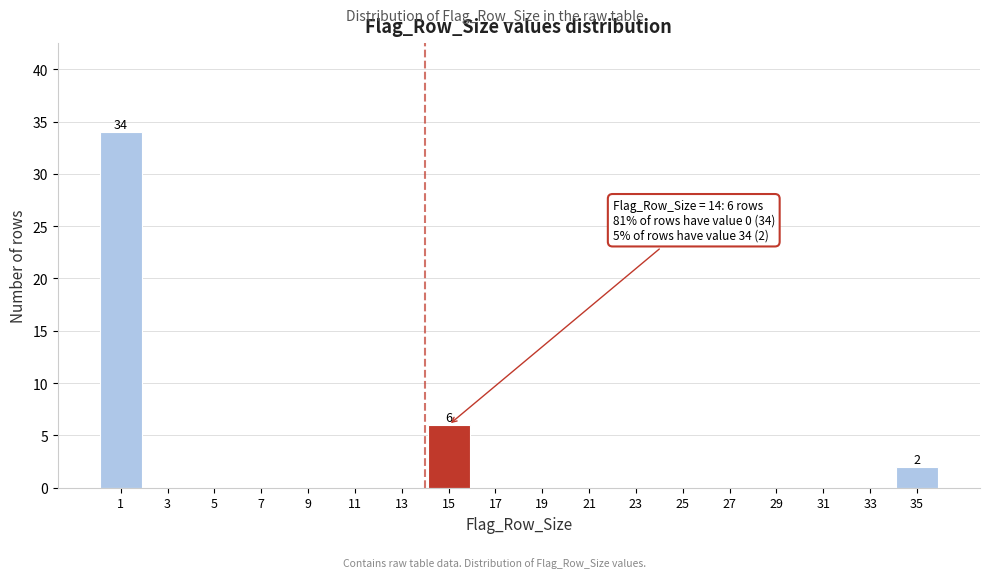

Which range on the x-axis has the tallest bar?

0 to 2